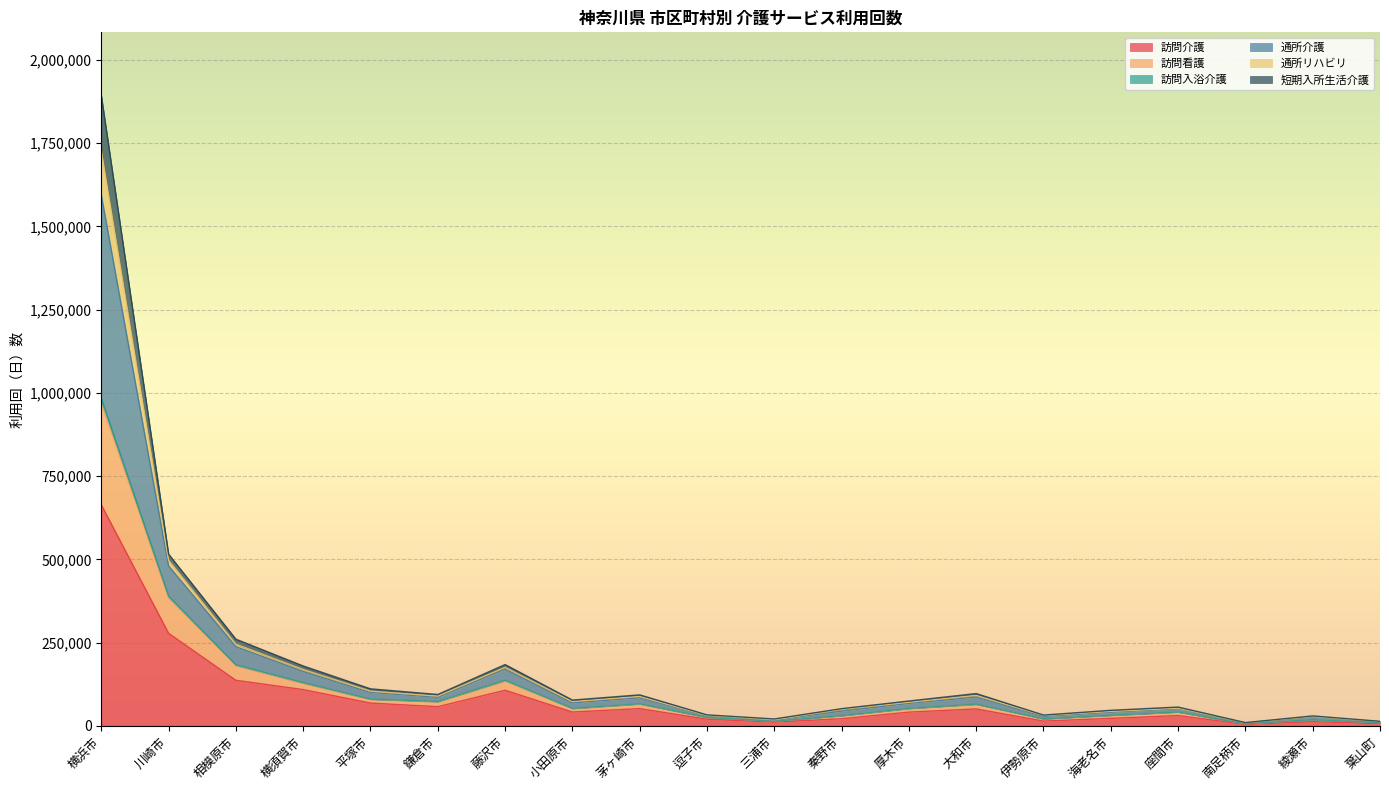

What position from the left is 藤沢市?

7